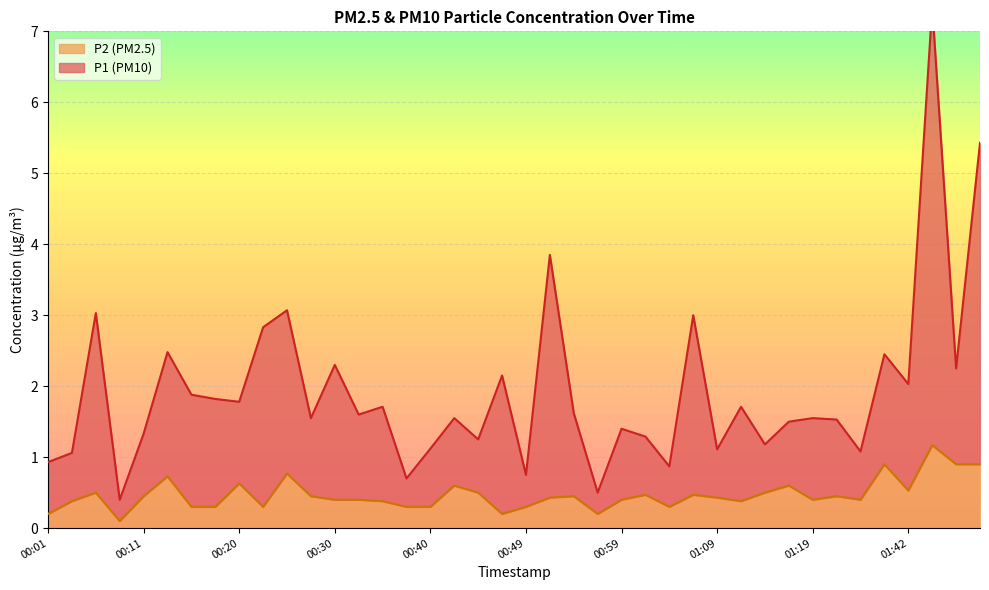

True or false: P2 and P1 intersect in this chart.

False